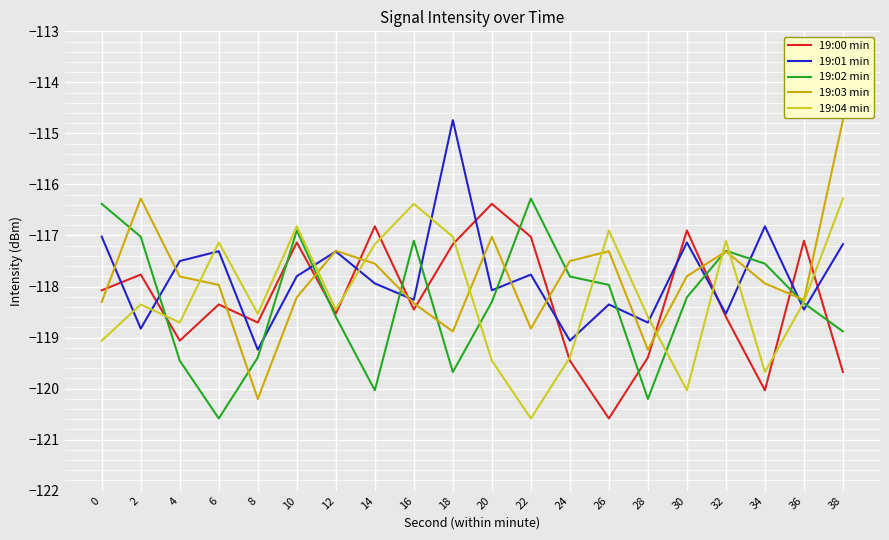

Between which two adjacent categories do 19:00 min and 19:04 min first intersect?

2 and 4